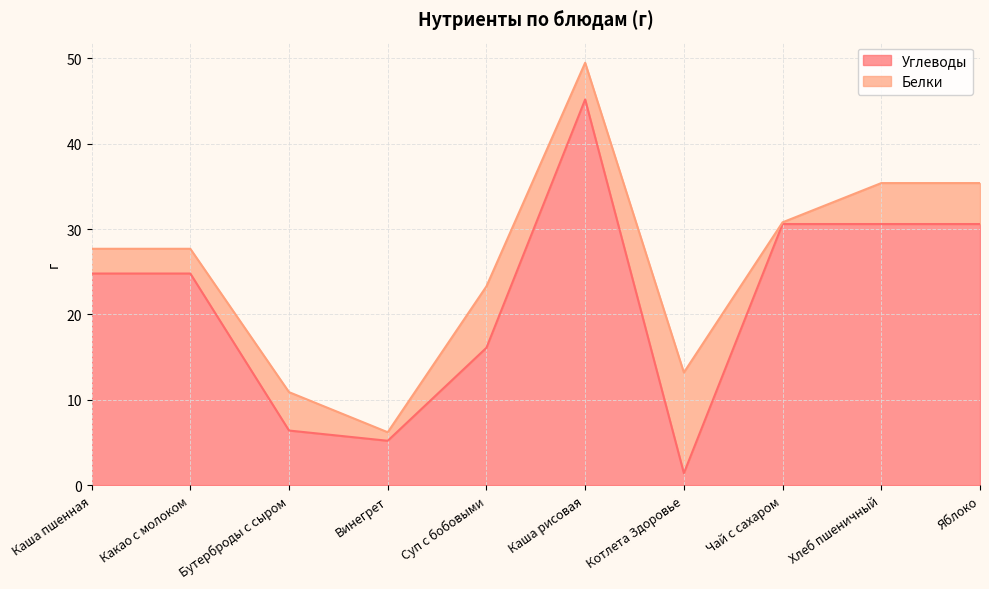

What is the change in value from Котлета Здоровье to Яблоко?

+29.2